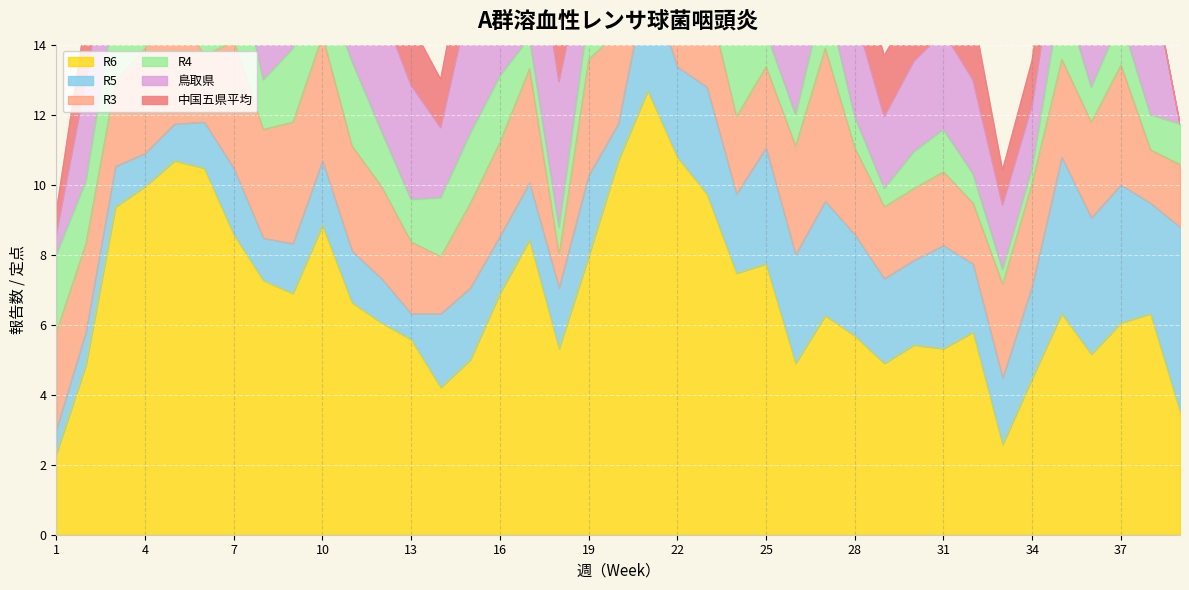

What is the total value across all series at 24?

20.7